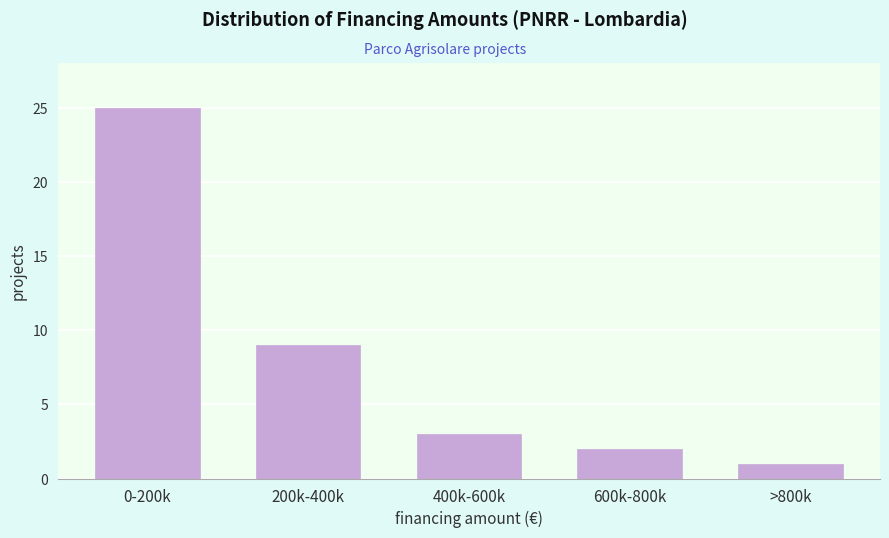

Reading left to right, list all the values displayed in this chart.

0-200k=25	200k-400k=9	400k-600k=3	600k-800k=2	>800k=1